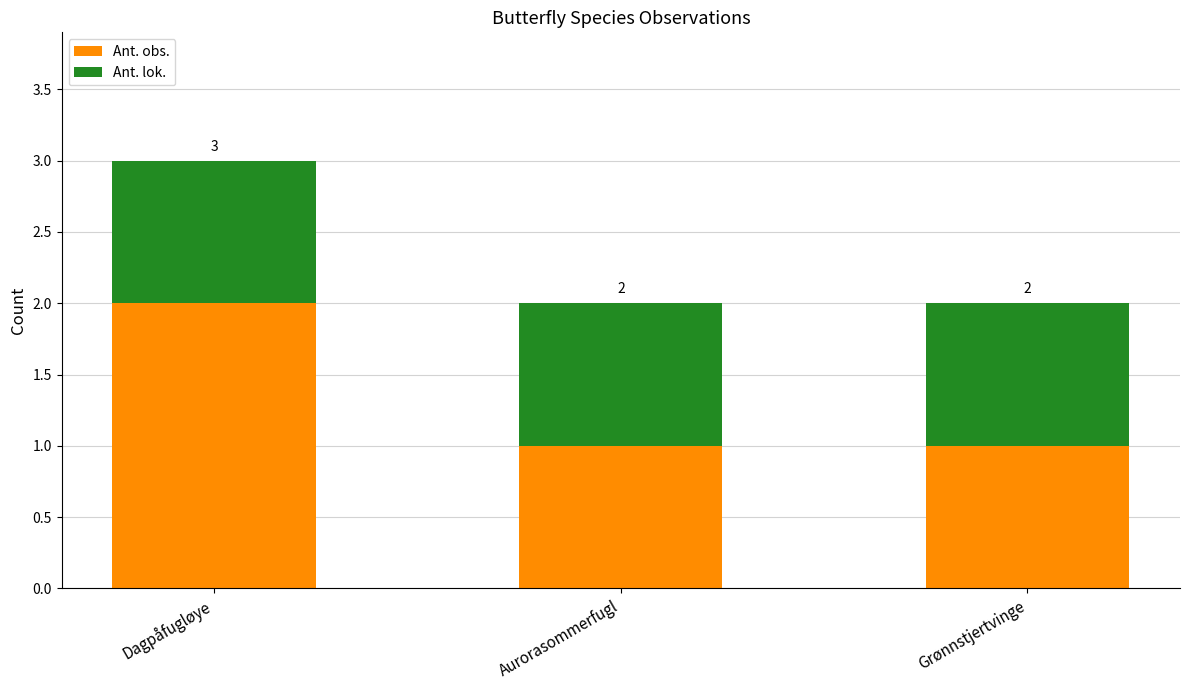

Count the Ant. obs. values in the range 1 to 2.

3